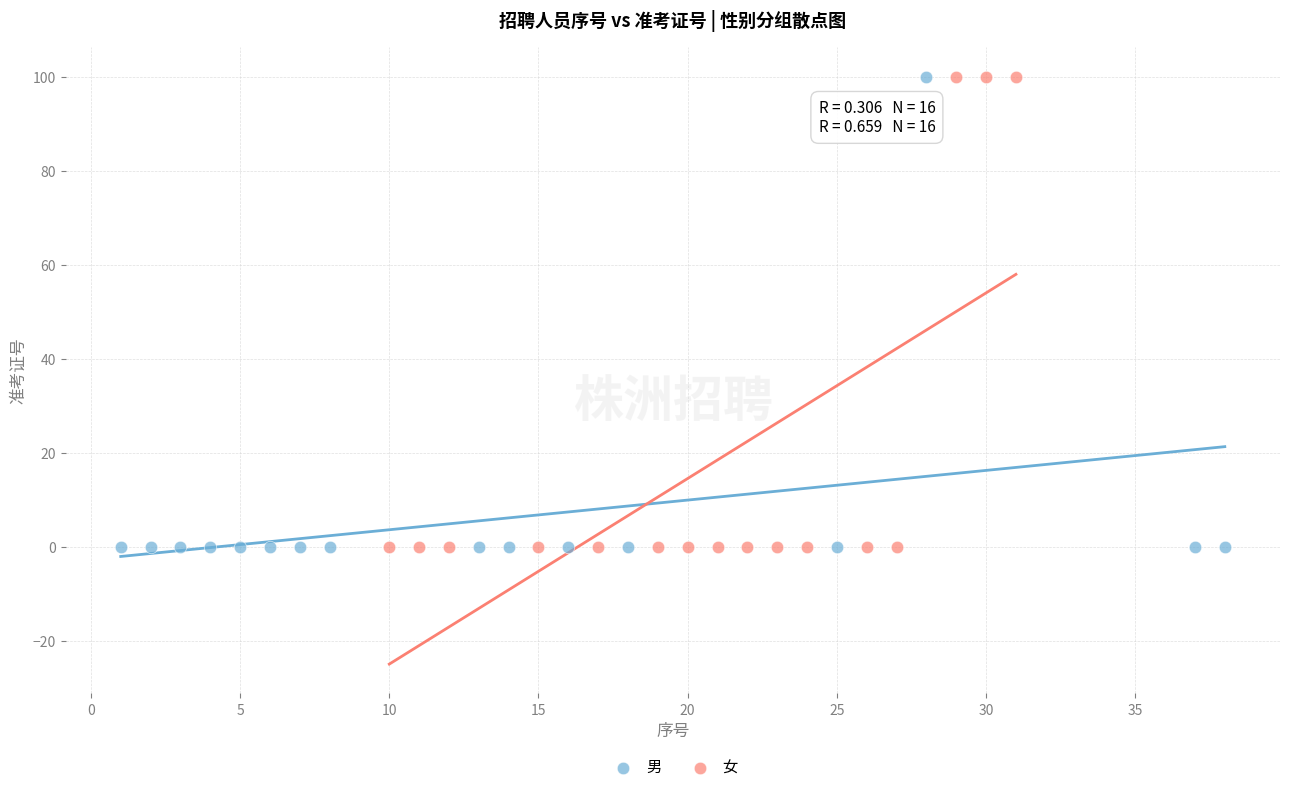

What are all the series names shown in the legend?

男, 女